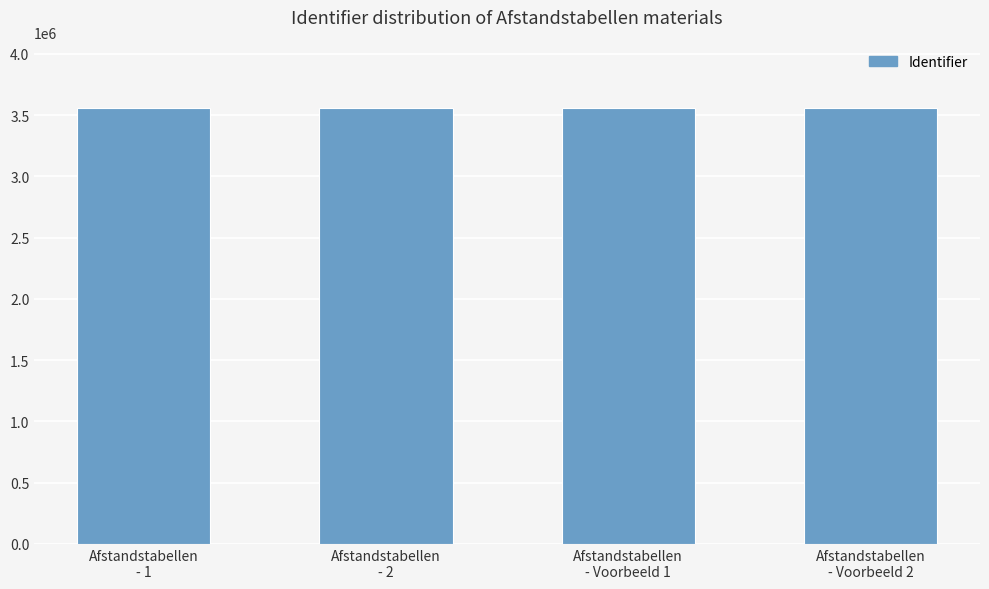

What is the smallest value displayed?

3559425